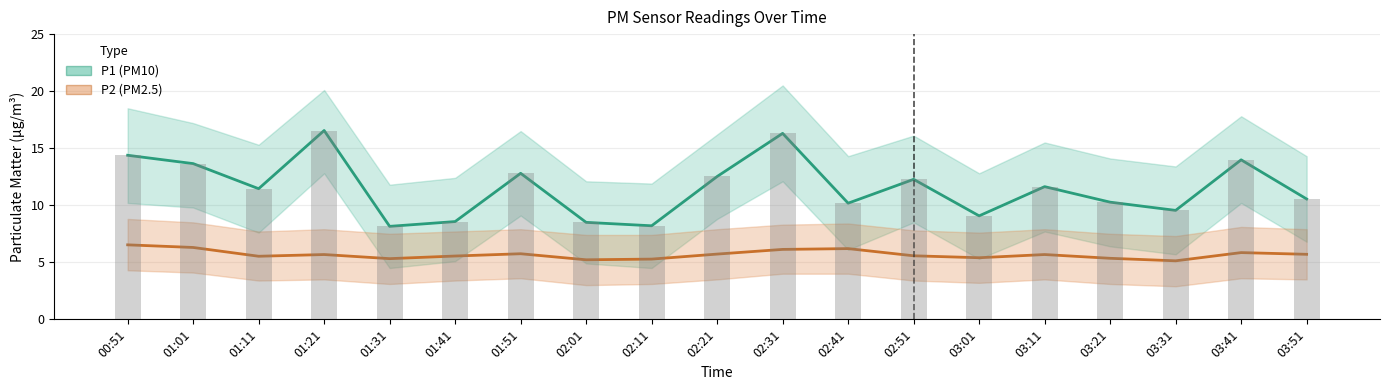

What is the label of the 6th bar from the right?

03:01